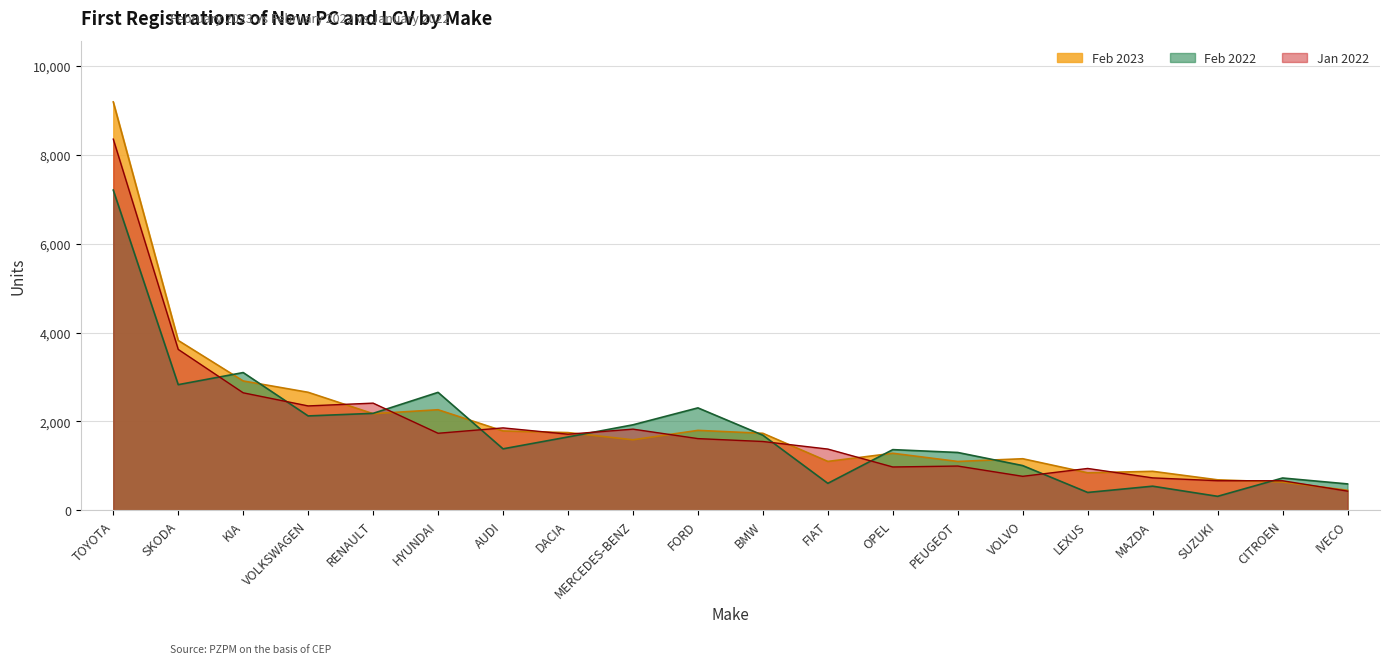

What is the difference between the maximum and minimum values in the Jan 2022 series?

7916